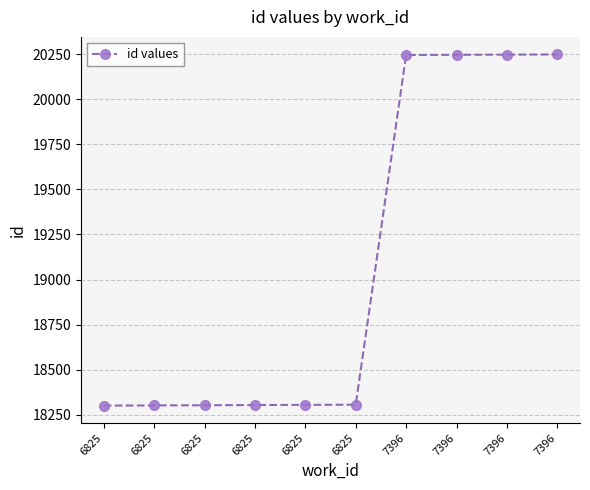

What is the change in value from 6825 to 6825?

+3